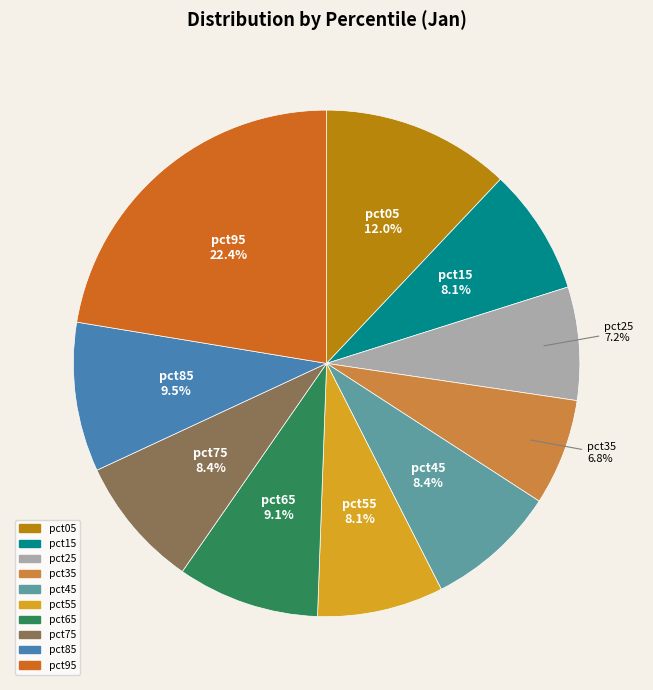

Which has a higher value, pct35 or pct45?

pct45